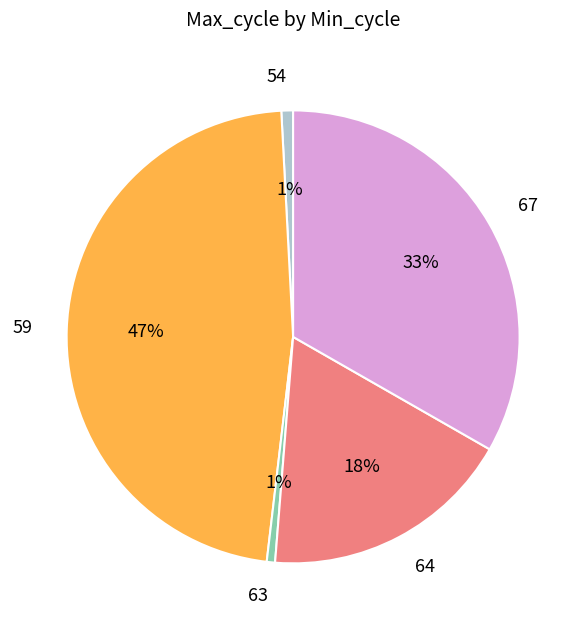

Does 59 account for over 50% of the chart?

No